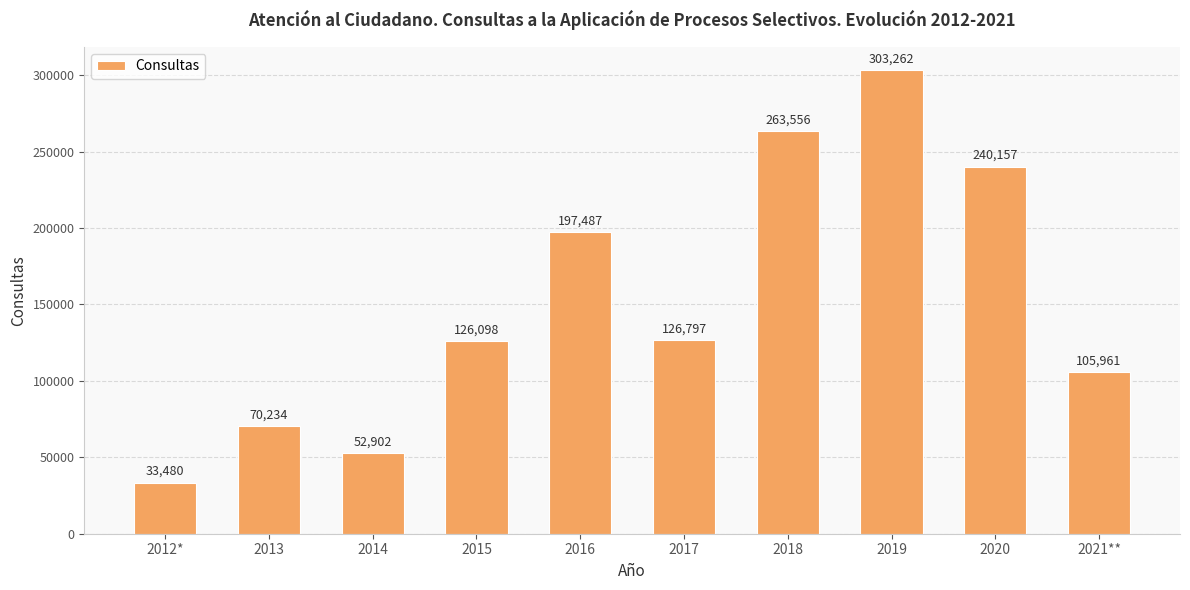

Rank the categories by value from lowest to highest.

2012*, 2014, 2013, 2021**, 2015, 2017, 2016, 2020, 2018, 2019